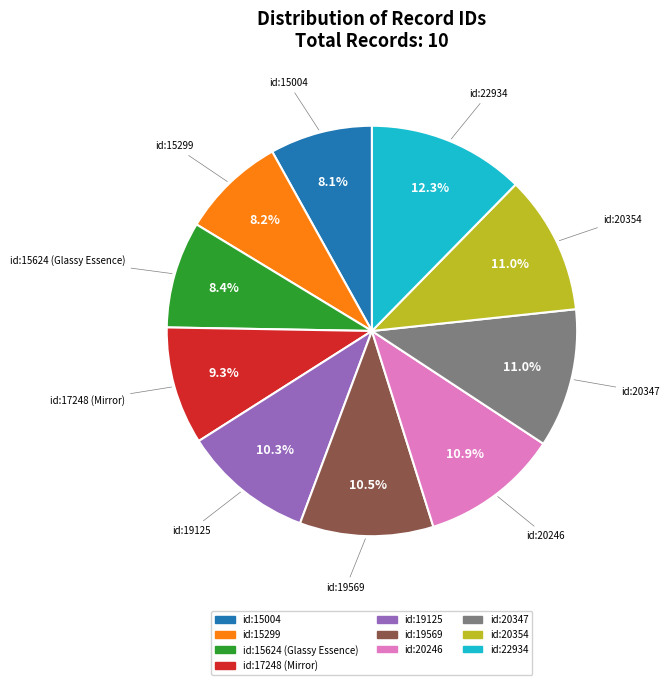

To the nearest percent, what is the difference between the largest and smallest slice percentages?

4%